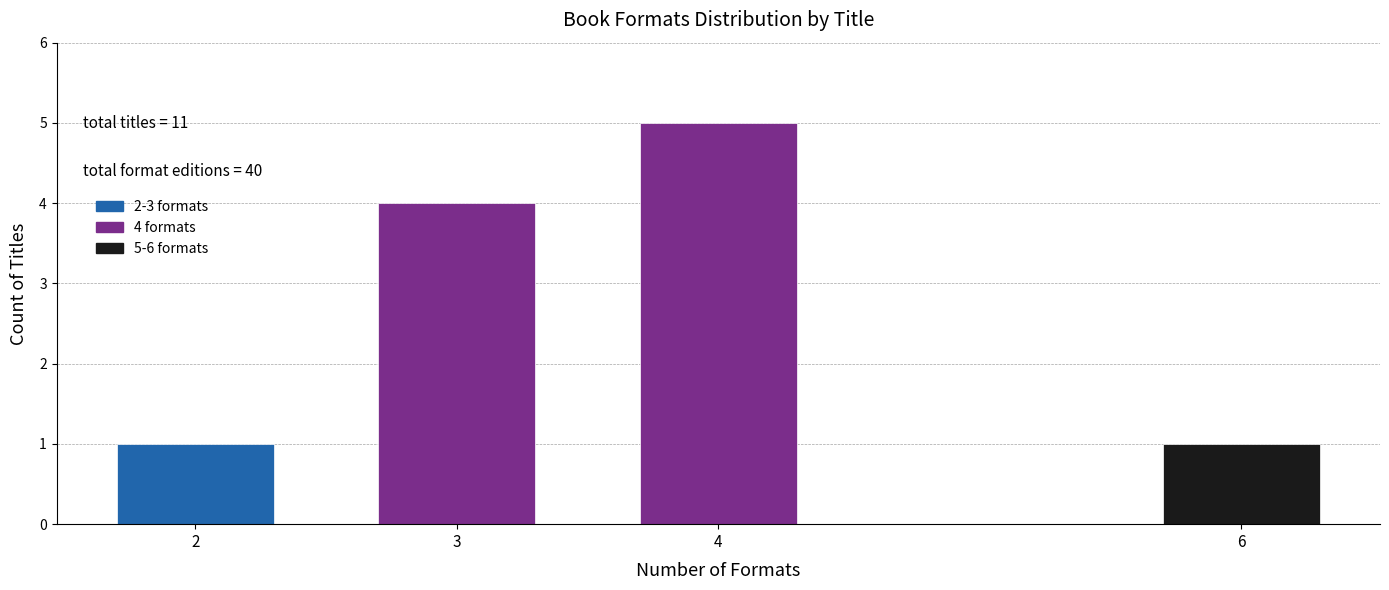

Reading right to left, list all the values displayed in this chart.

6=1	4=5	3=4	2=1